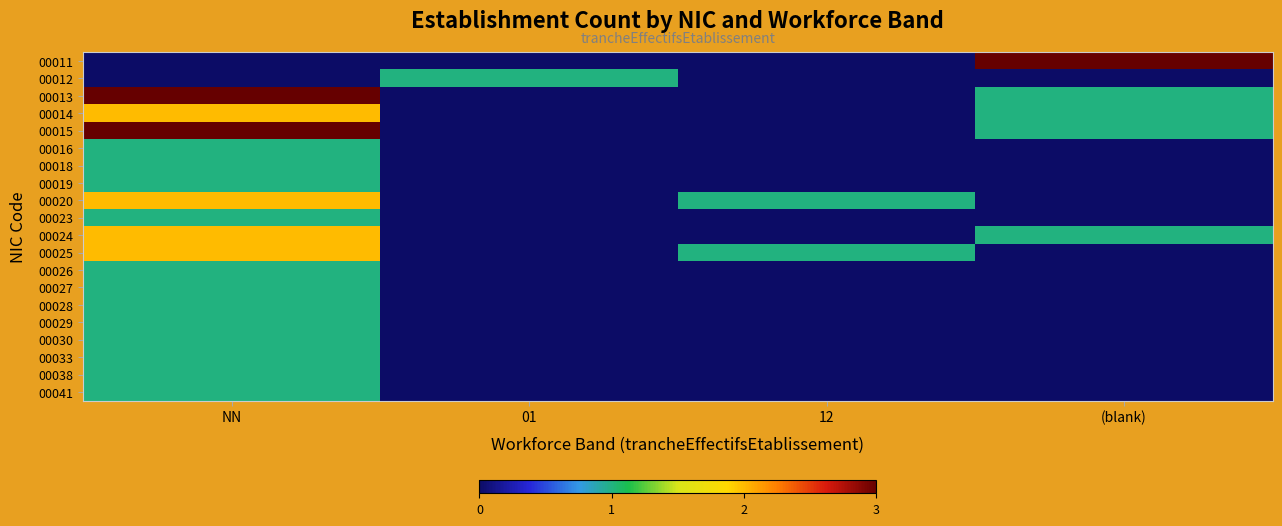

Rank the series by their maximum value, from lowest to highest.

00012, 00016, 00018, 00019, 00023, 00026, 00027, 00028, 00029, 00030, 00033, 00038, 00041, 00014, 00020, 00024, 00025, 00011, 00013, 00015